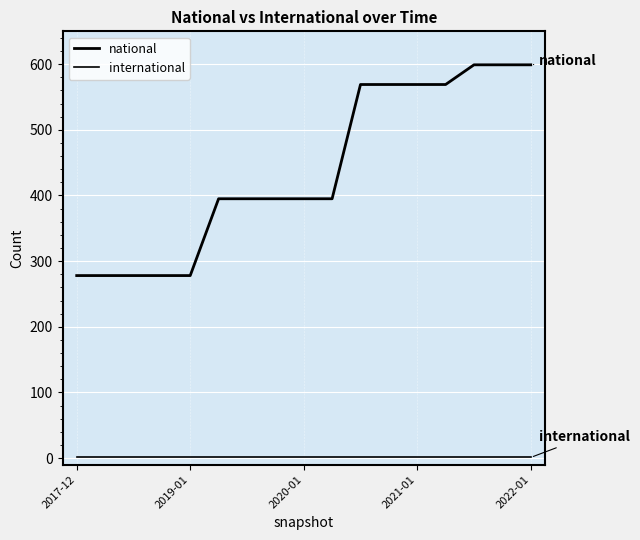

Count the number of data series in this chart.

2